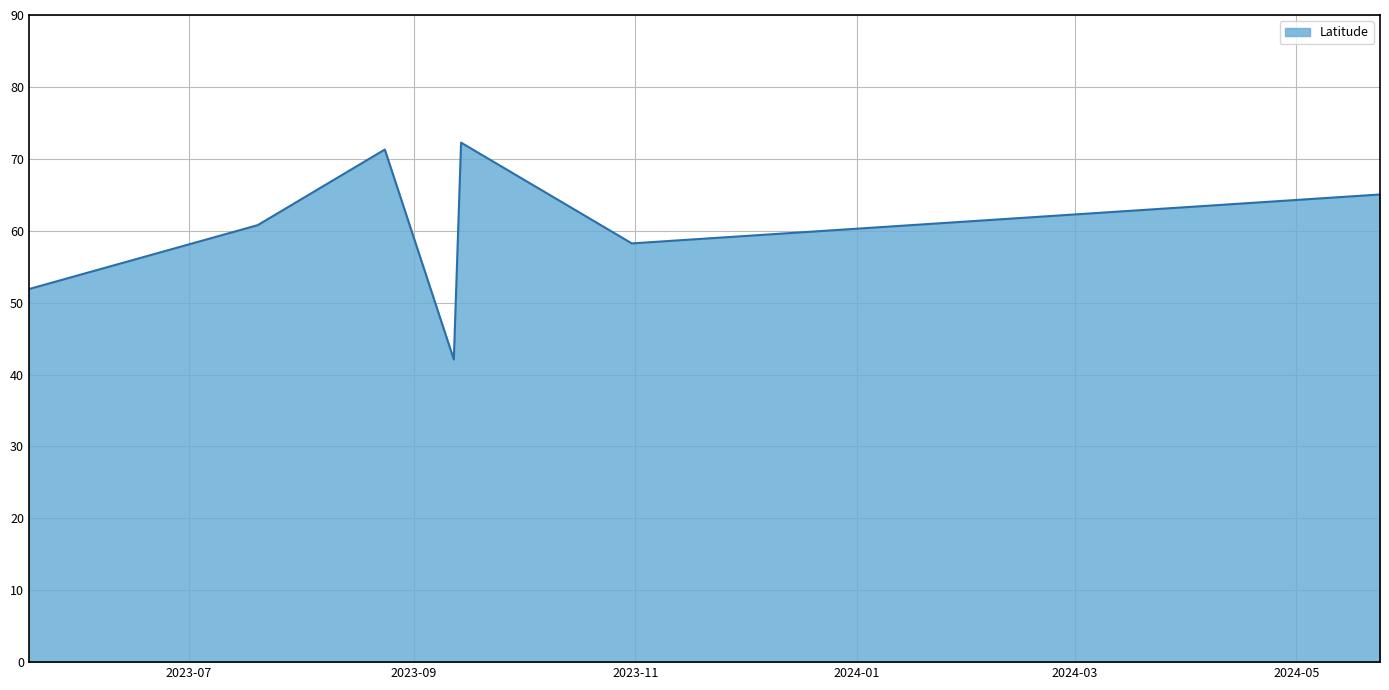

How many interior local valleys (lower than both neighbors) does the data have?

2